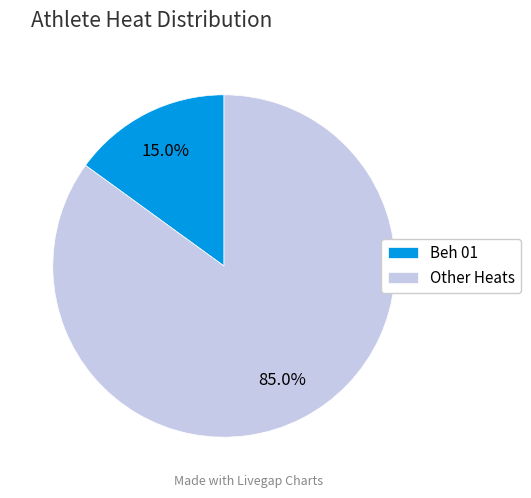

Is there any slice that represents more than half of the pie?

Yes